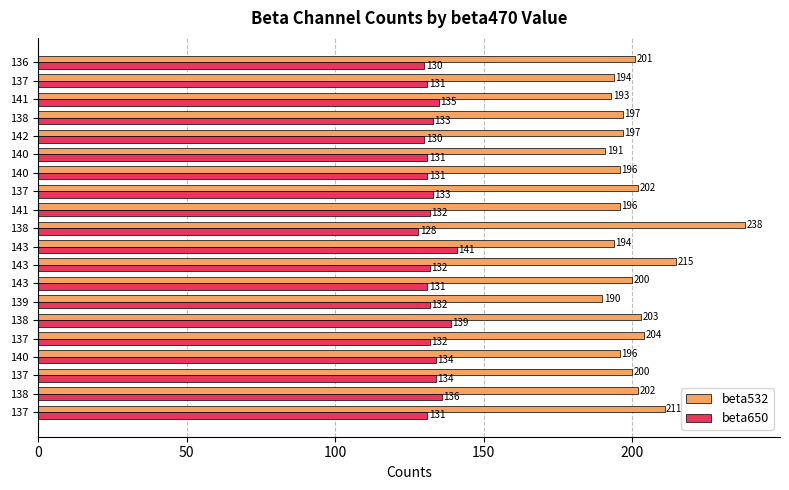

How many values in the beta650 series are below 132?

8